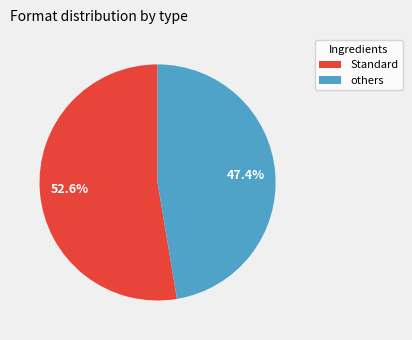

Does any single category account for the majority?

Yes